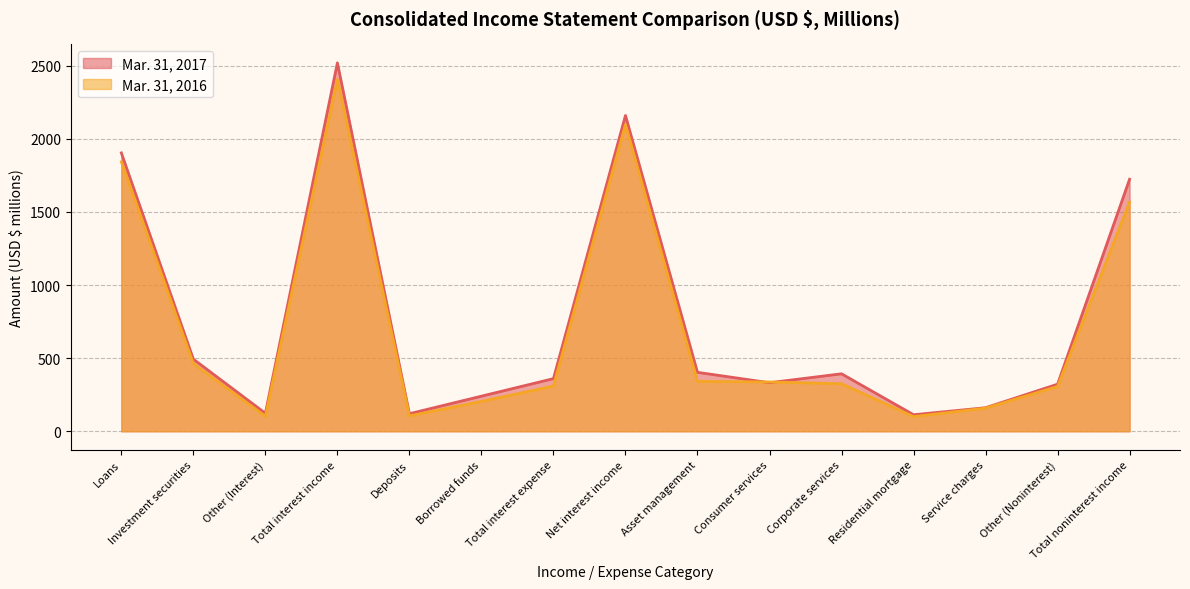

What is the minimum value shown in the chart?

100